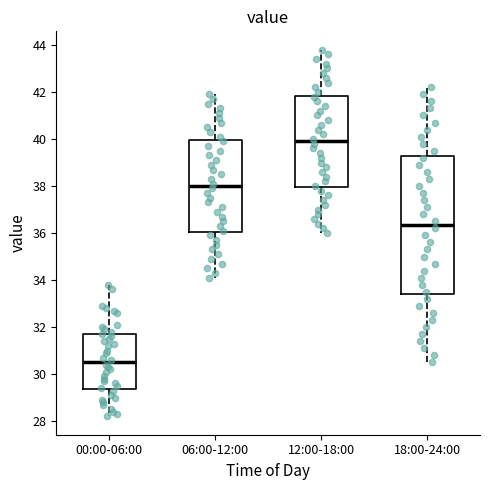

Where does the lower whisker of the box for 06:00-12:00 end on the y-axis? The values are not printed on the chart, so give them approximately, as read against the axis.

34.2